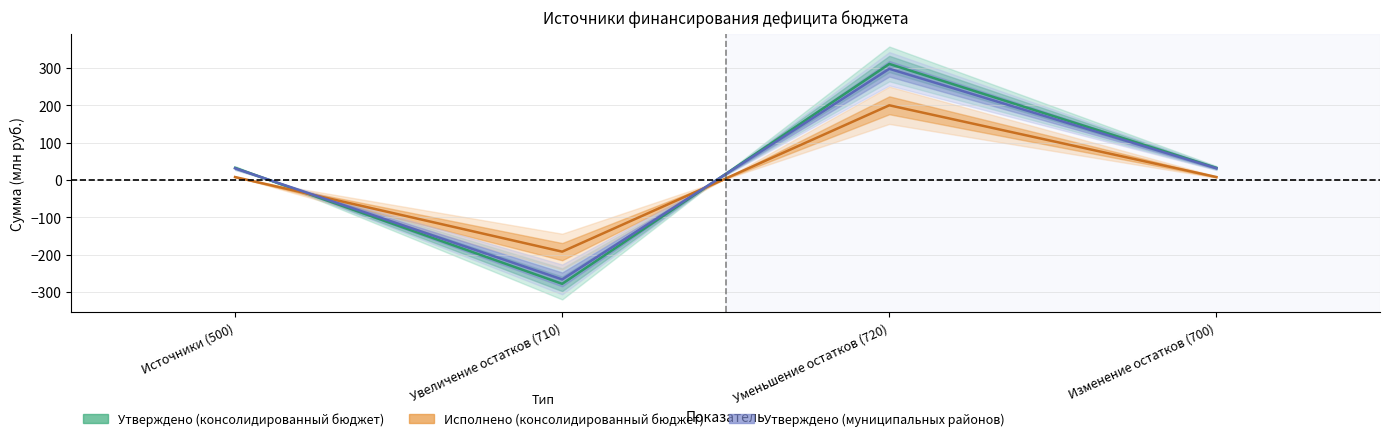

What value does the Утверждено (муниципальных районов) series have at Увеличение остатков (710)?

-266.8